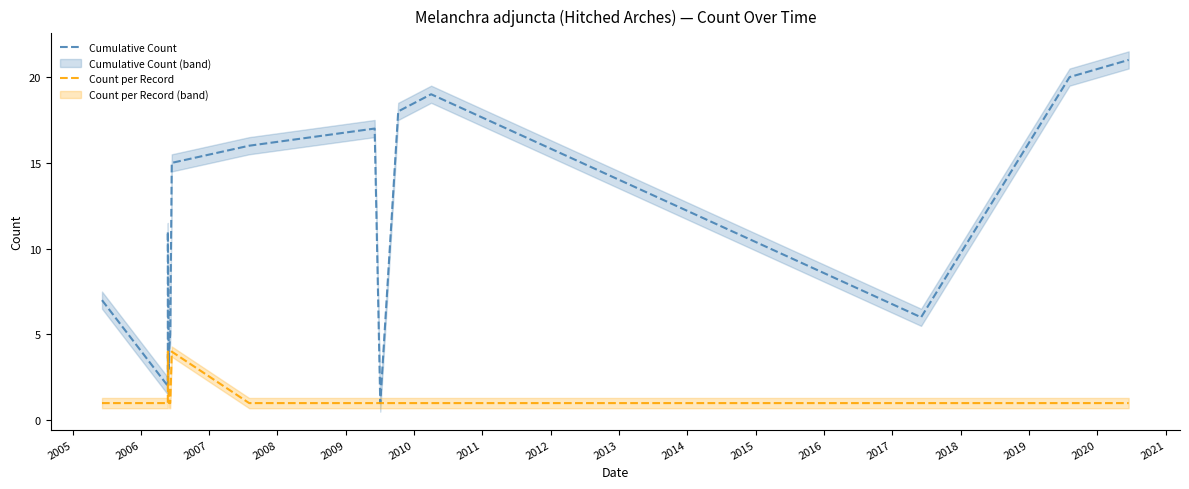

What is the average value of the Count per Record series?

1